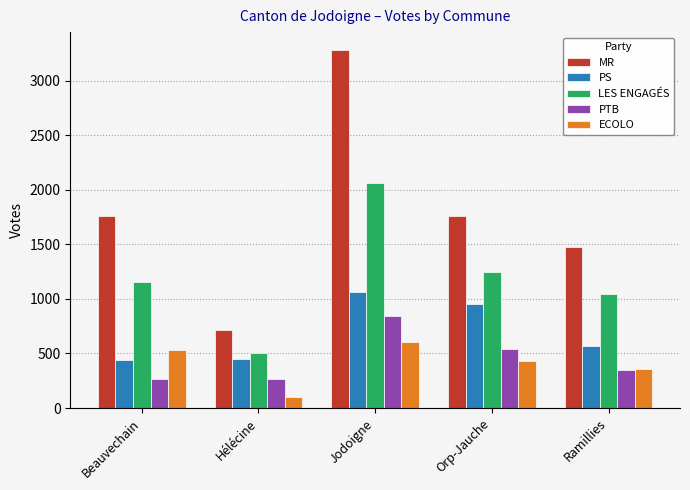

How many data points in PS are less than 567?

2